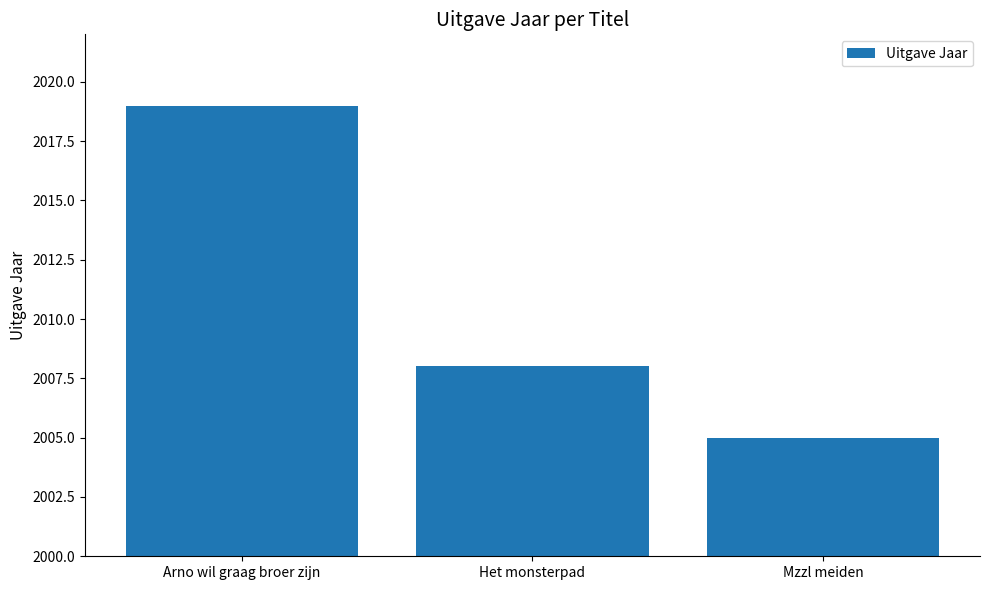

Read the value at Het monsterpad, to the nearest 10.

2010